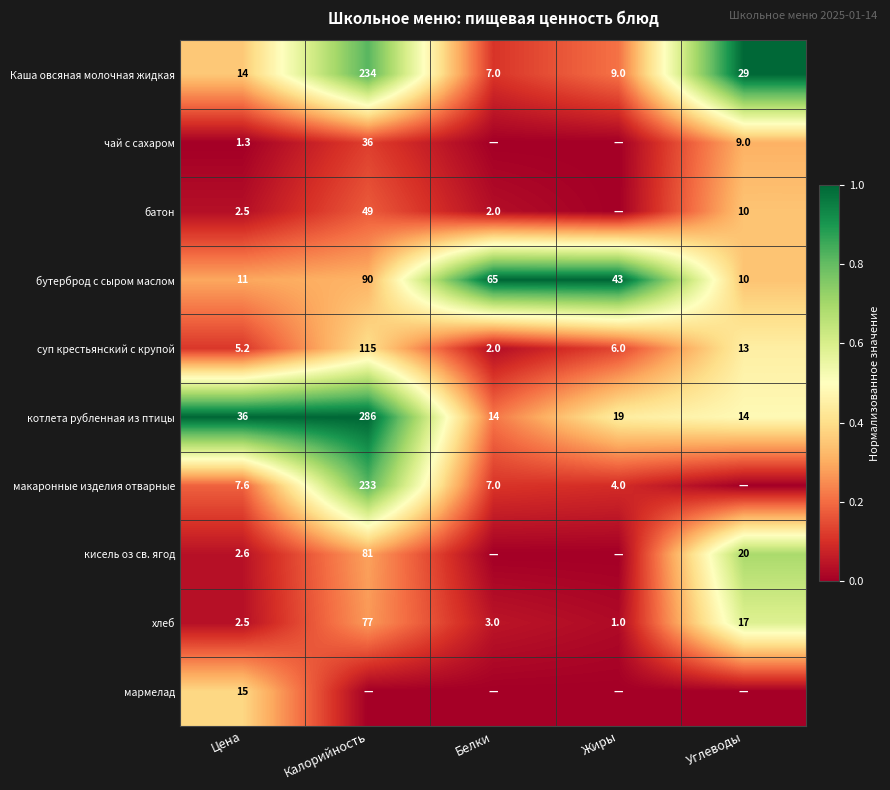

Where is котлета рубленная из птицы nearest to the value 150?

Цена